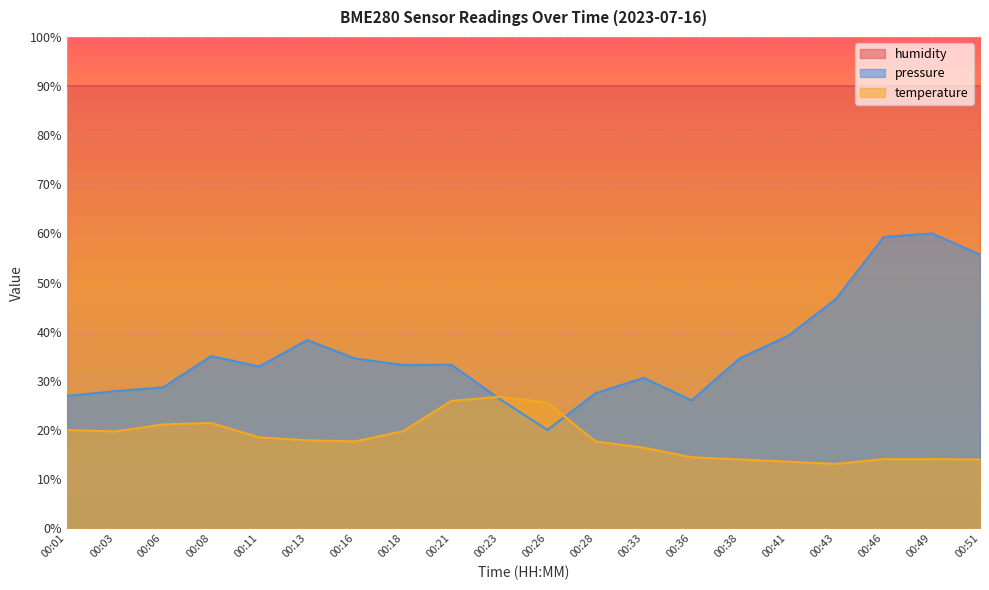

How many interior local valleys does the temperature series have?

3